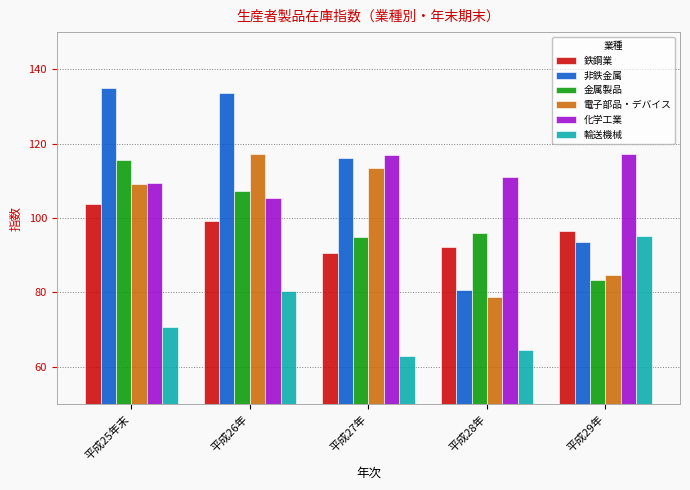

What is the greatest value displayed?

135.0